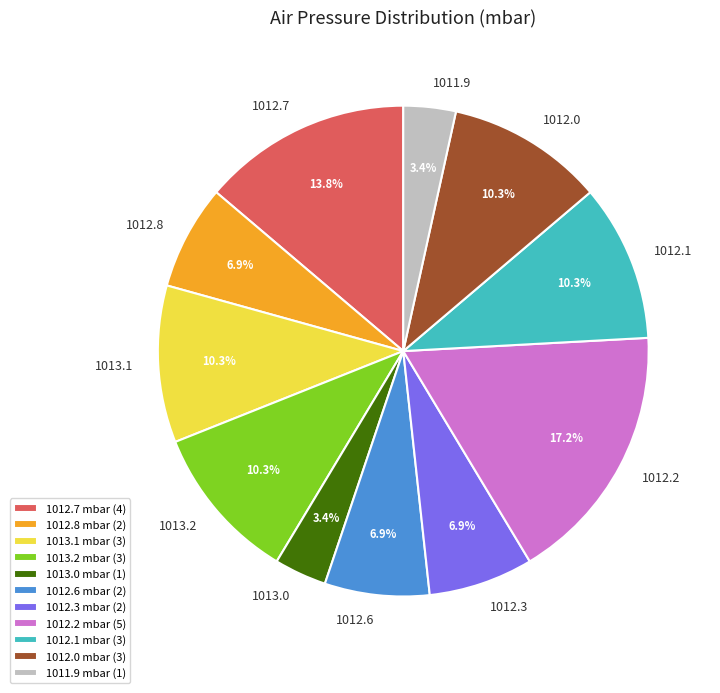

Is there any slice that represents more than half of the pie?

No